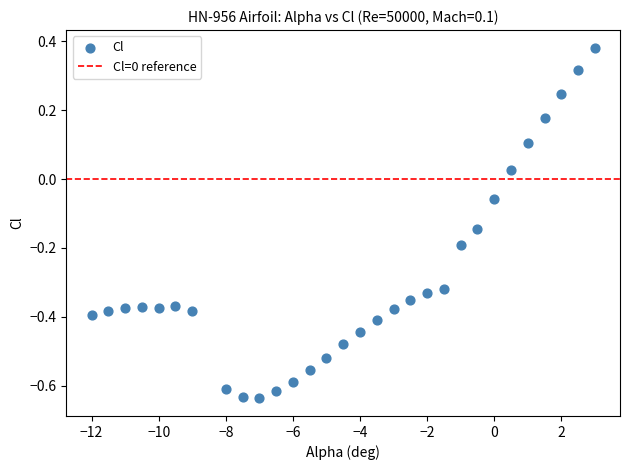

What is the range of X values (max minus min)?

15.0